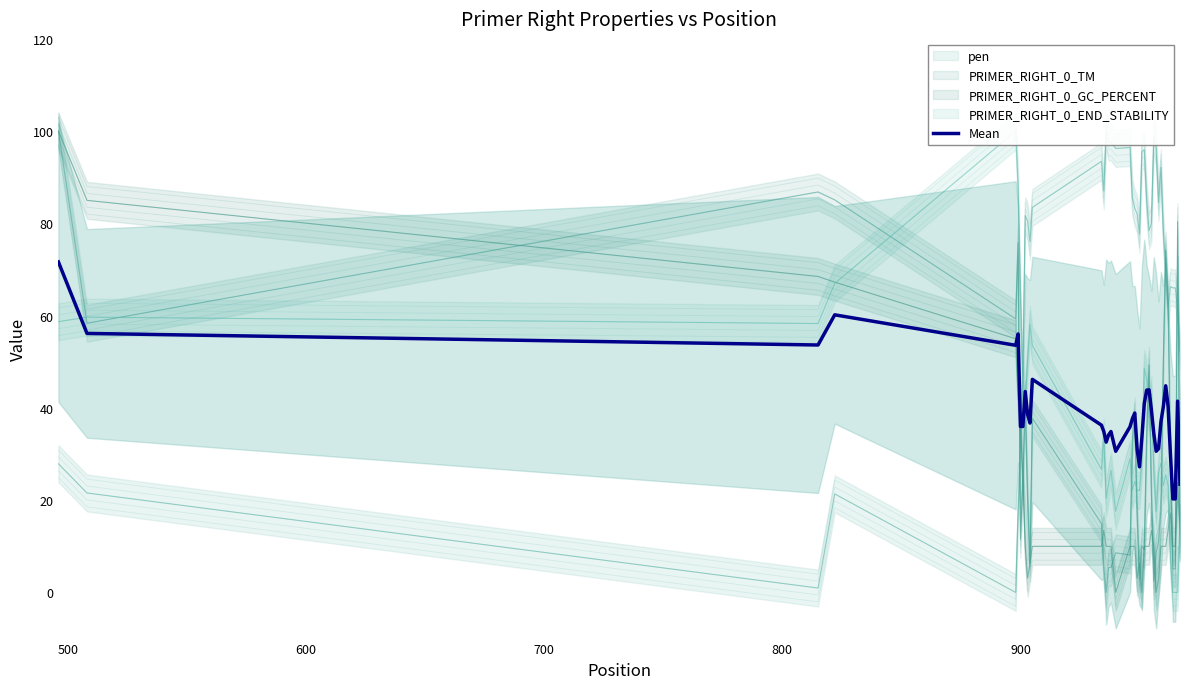

What is the maximum value for Mean?

71.6